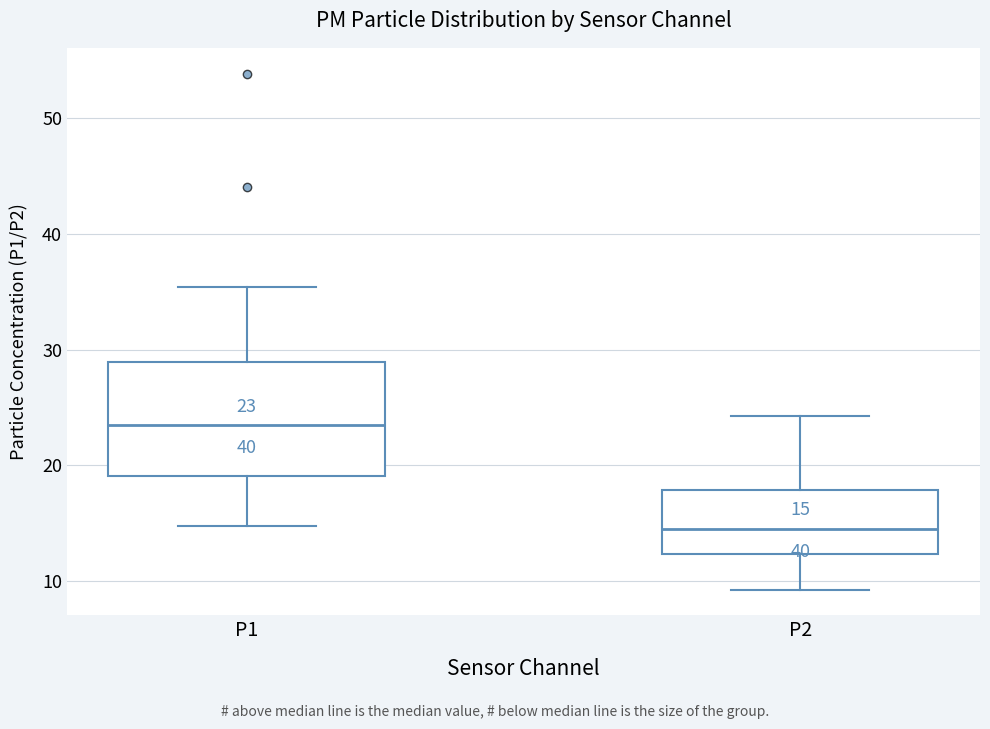

Which box is the tallest, from its lower edge to its upper edge?

P1